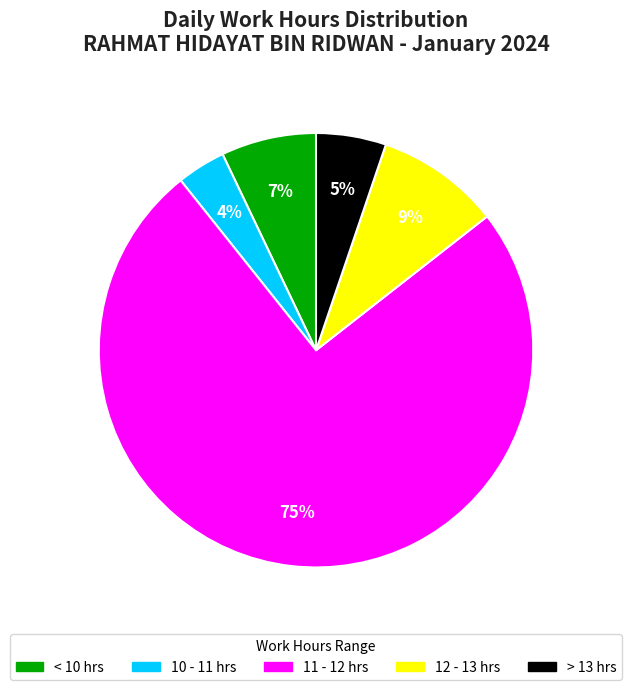

Does < 10 hrs account for over 50% of the chart?

No